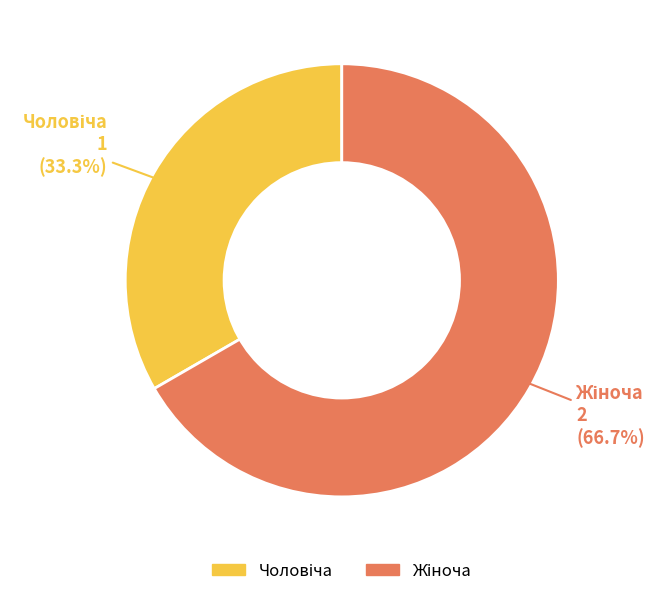

How many slices are in this pie chart?

2